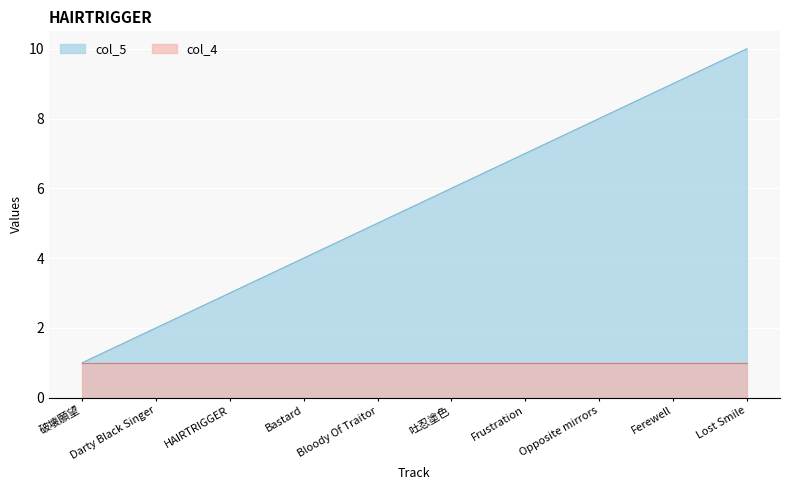

Which category has the lowest value across all series?

破壊願望